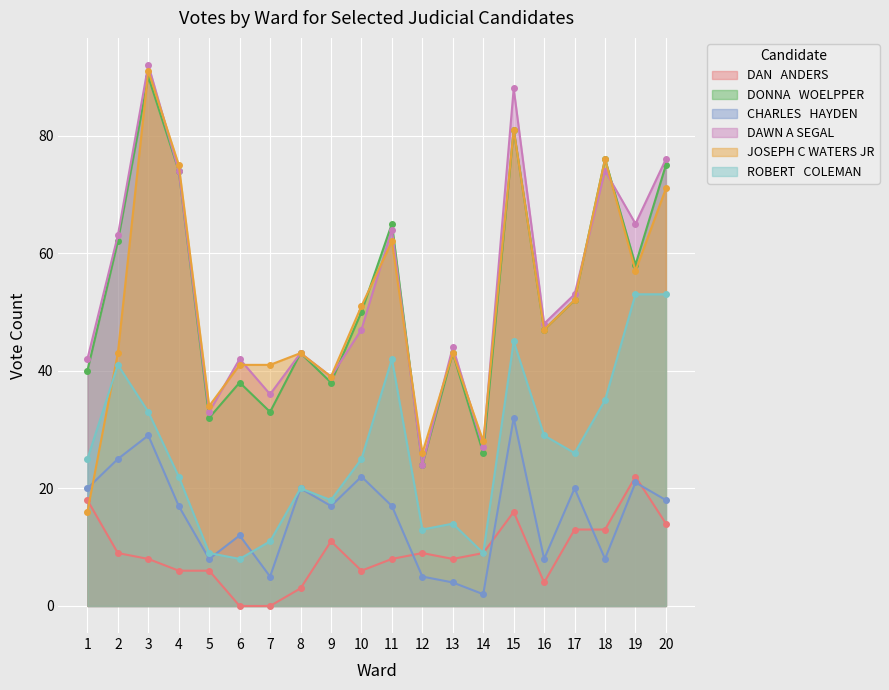

The JOSEPH C WATERS JR series shows 9 at 1. True or false?

False